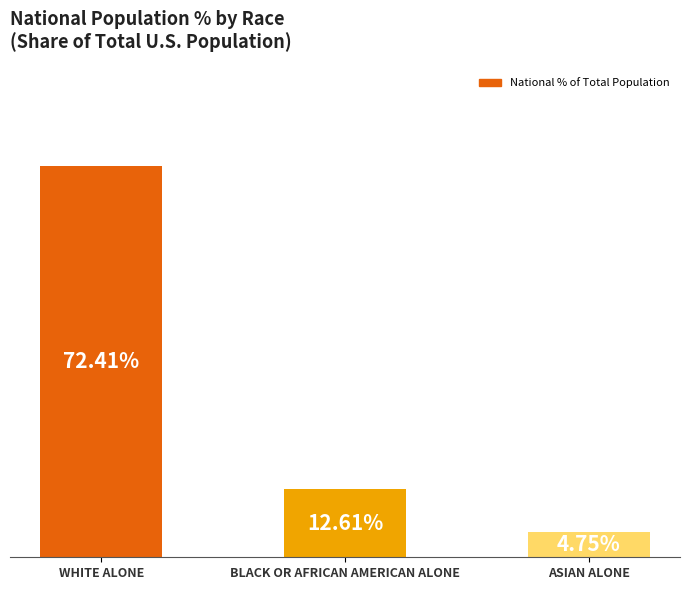

At which label is the value closest to 38?

BLACK OR AFRICAN AMERICAN ALONE